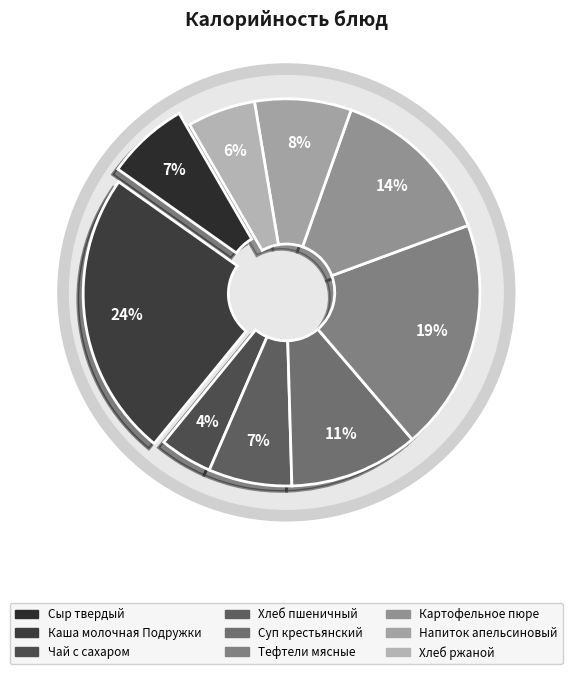

Which has a higher value, Напиток апельсиновый or Тефтели мясные?

Тефтели мясные